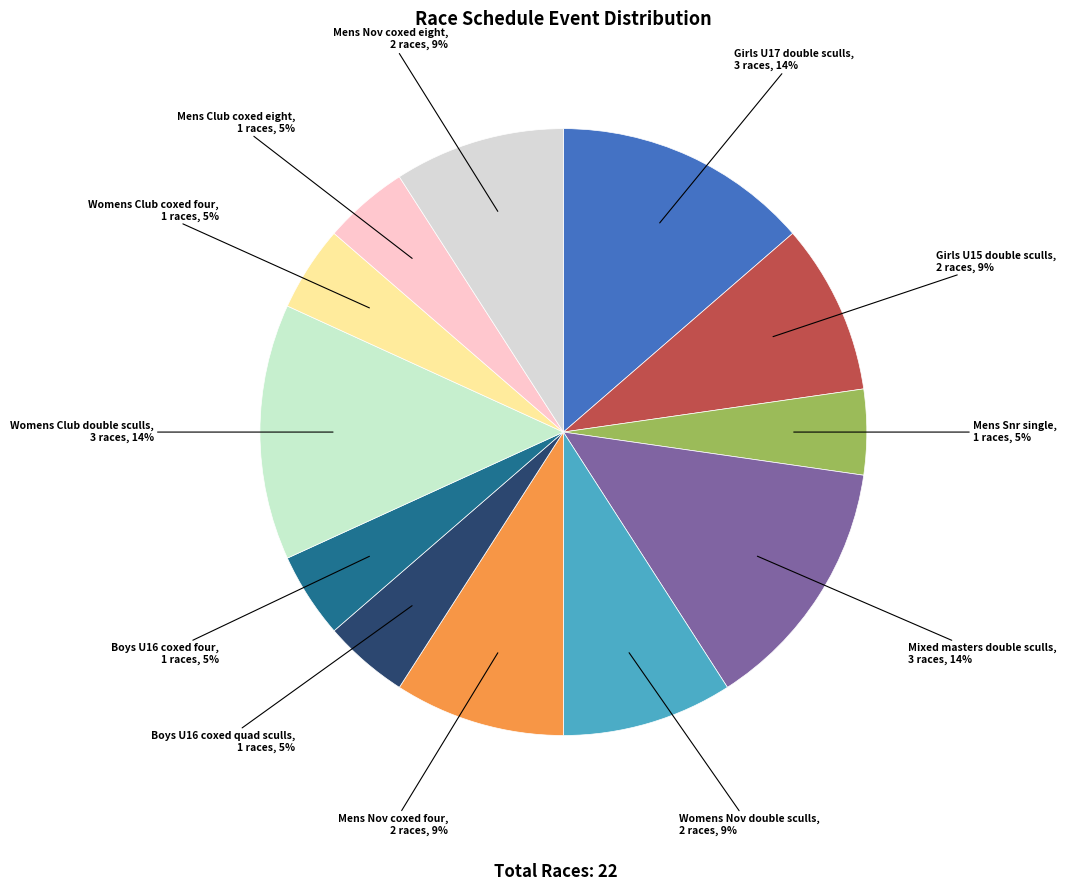

Combined, do Mens Snr single and Girls U15 double sculls account for over 50%?

No